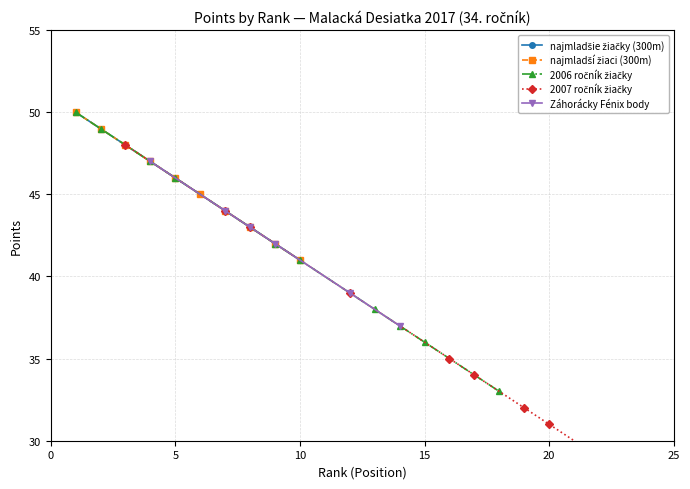

True or false: najmladší žiaci has a value of 66 at 6.

False